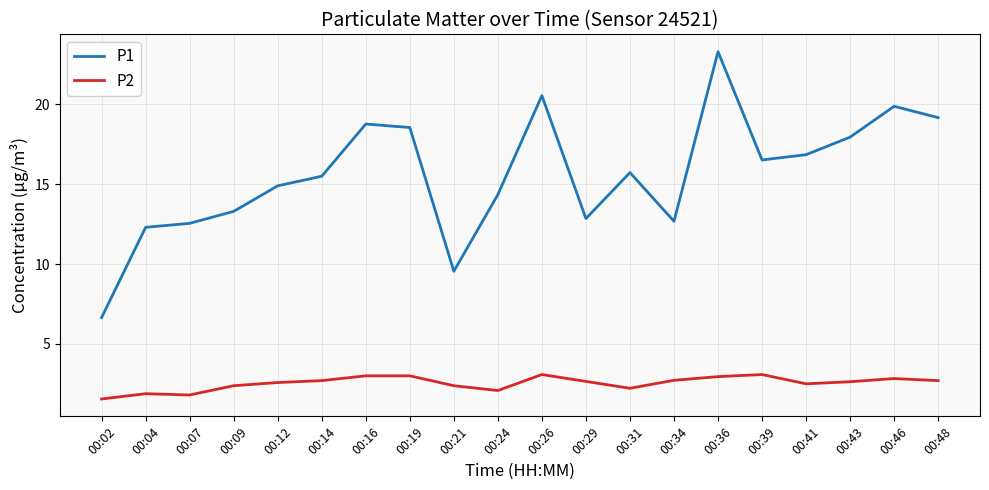

True or false: P1 and P2 intersect in this chart.

False